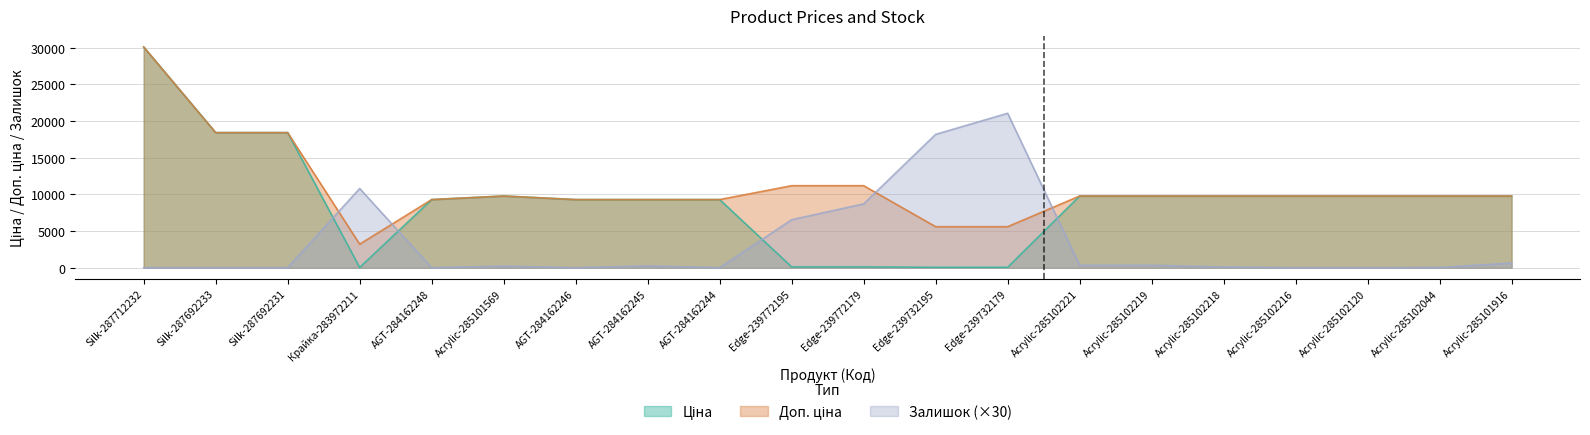

Between which two adjacent categories do Ціна and Залишок first intersect?

Silk-287692231 and Крайка-283972211